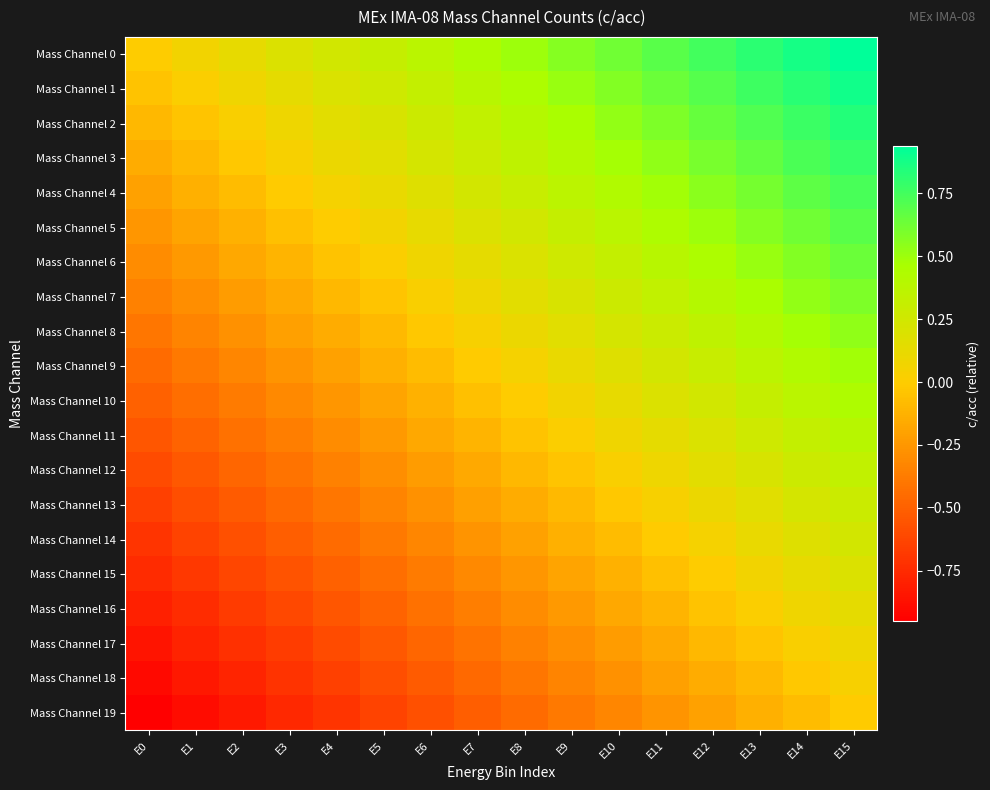

What is the spread (max minus min) of values at E15?

0.9